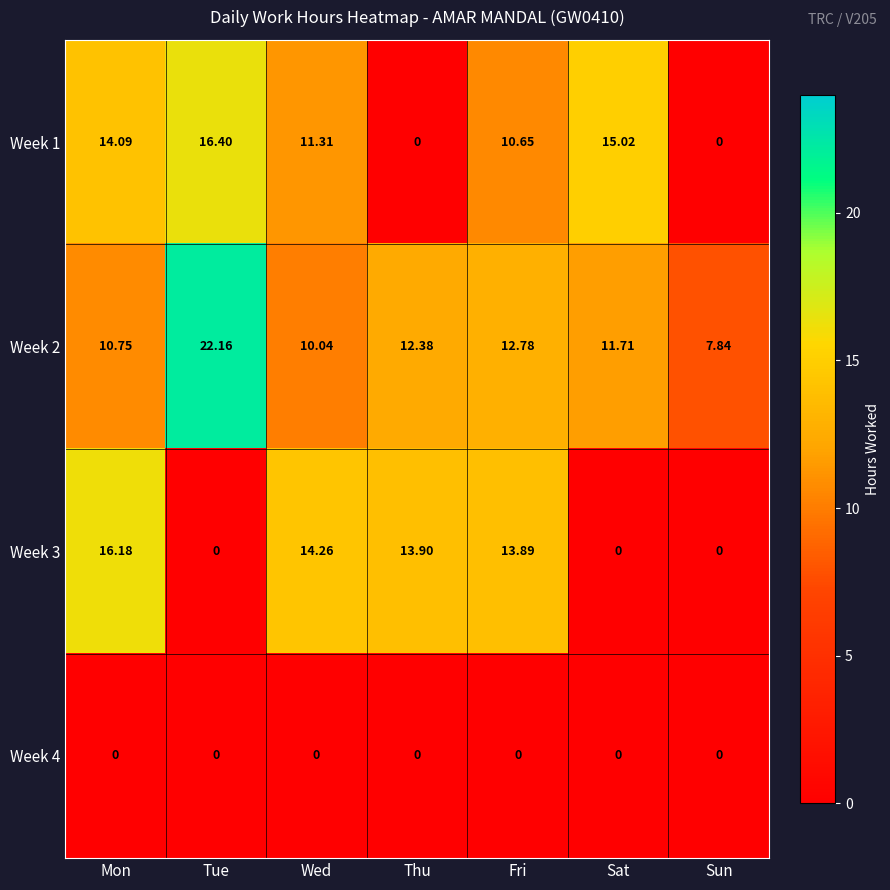

Which label corresponds to the largest value in the chart?

Tue